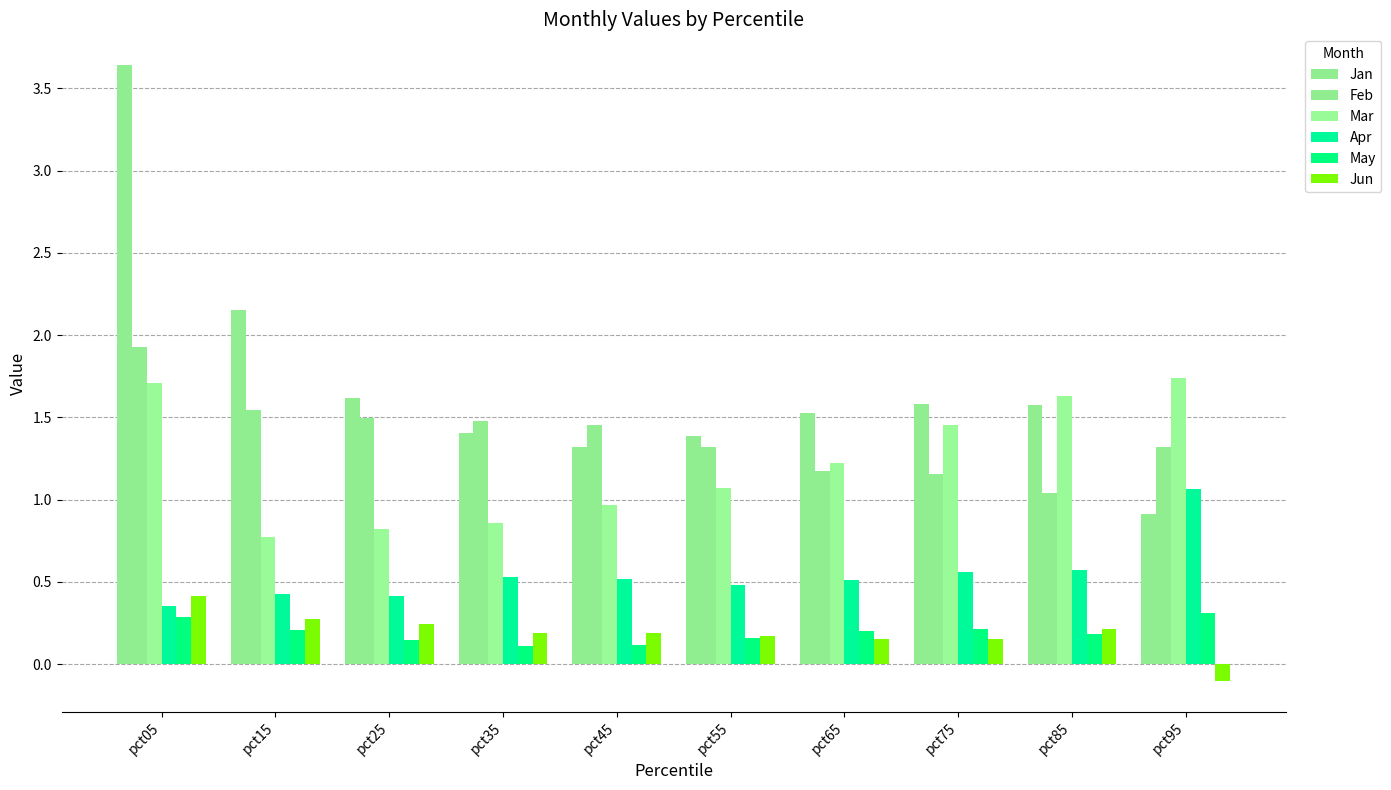

What is the lowest value of the Apr series?

0.4